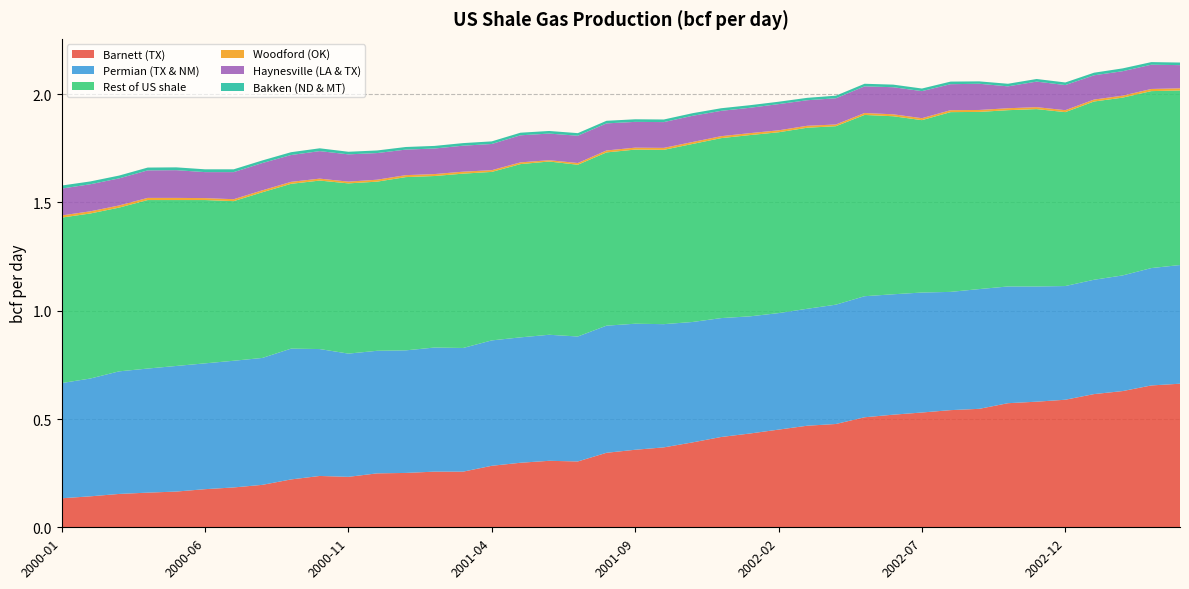

Reading right to left, transcribe all the data shown in this chart.

Barnett (TX): 0.7	0.7	0.6	0.6	0.6	0.6	0.6	0.5	0.5	0.5	0.5	0.5	0.5	0.5	0.5	0.4	0.4	0.4	0.4	0.4	0.3	0.3	0.3	0.3	0.3	0.3	0.3	0.3	0.2	0.2	0.2	0.2	0.2	0.2	0.2	0.2	0.2	0.2	0.1	0.1
Permian (TX & NM): 0.5	0.5	0.5	0.5	0.5	0.5	0.5	0.6	0.5	0.6	0.6	0.6	0.6	0.5	0.5	0.5	0.5	0.6	0.6	0.6	0.6	0.6	0.6	0.6	0.6	0.6	0.6	0.6	0.6	0.6	0.6	0.6	0.6	0.6	0.6	0.6	0.6	0.6	0.5	0.5
Rest of US shale: 0.8	0.8	0.8	0.8	0.8	0.8	0.8	0.8	0.8	0.8	0.8	0.8	0.8	0.8	0.8	0.8	0.8	0.8	0.8	0.8	0.8	0.8	0.8	0.8	0.8	0.8	0.8	0.8	0.8	0.8	0.8	0.8	0.8	0.7	0.8	0.8	0.8	0.8	0.8	0.8
Woodford (OK): 0.0	0.0	0.0	0.0	0.0	0.0	0.0	0.0	0.0	0.0	0.0	0.0	0.0	0.0	0.0	0.0	0.0	0.0	0.0	0.0	0.0	0.0	0.0	0.0	0.0	0.0	0.0	0.0	0.0	0.0	0.0	0.0	0.0	0.0	0.0	0.0	0.0	0.0	0.0	0.0
Haynesville (LA & TX): 0.1	0.1	0.1	0.1	0.1	0.1	0.1	0.1	0.1	0.1	0.1	0.1	0.1	0.1	0.1	0.1	0.1	0.1	0.1	0.1	0.1	0.1	0.1	0.1	0.1	0.1	0.1	0.1	0.1	0.1	0.1	0.1	0.1	0.1	0.1	0.1	0.1	0.1	0.1	0.1
Bakken (ND & MT): 0.0	0.0	0.0	0.0	0.0	0.0	0.0	0.0	0.0	0.0	0.0	0.0	0.0	0.0	0.0	0.0	0.0	0.0	0.0	0.0	0.0	0.0	0.0	0.0	0.0	0.0	0.0	0.0	0.0	0.0	0.0	0.0	0.0	0.0	0.0	0.0	0.0	0.0	0.0	0.0